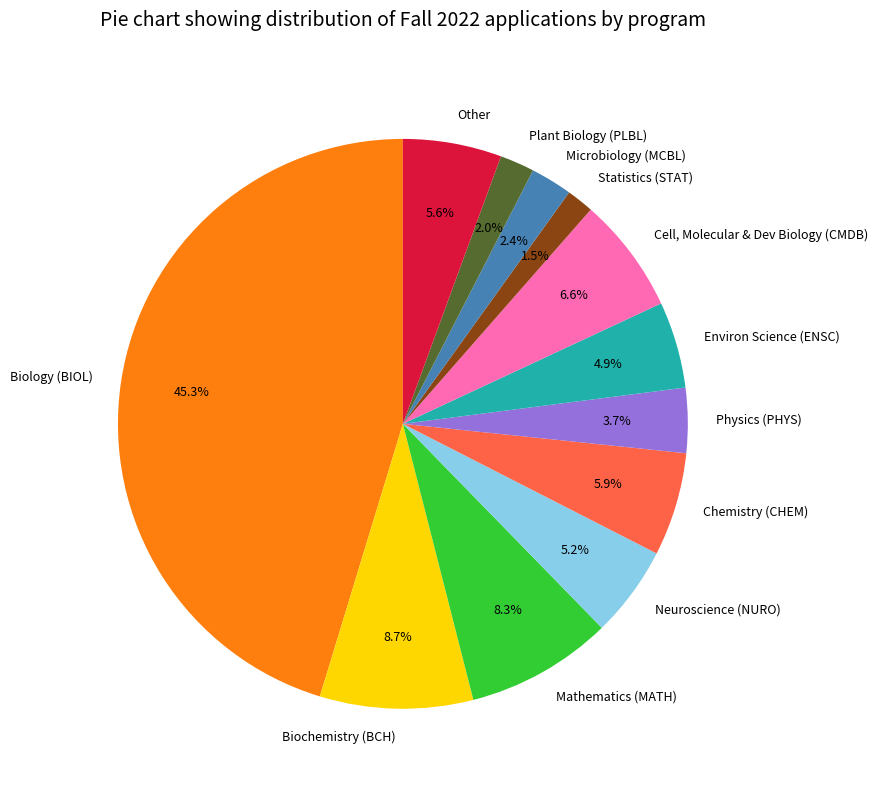

Approximately how many times larger is the value at Cell, Molecular & Dev Biology (CMDB) compared to Chemistry (CHEM)?

1.1